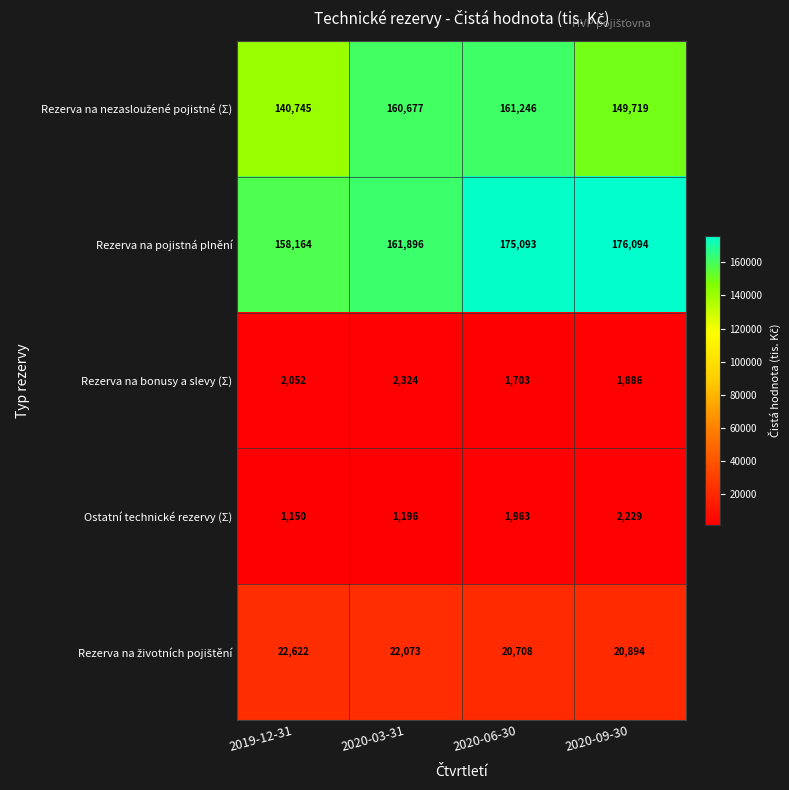

Which series has the largest total across all categories?

Rezerva na pojistná plnění